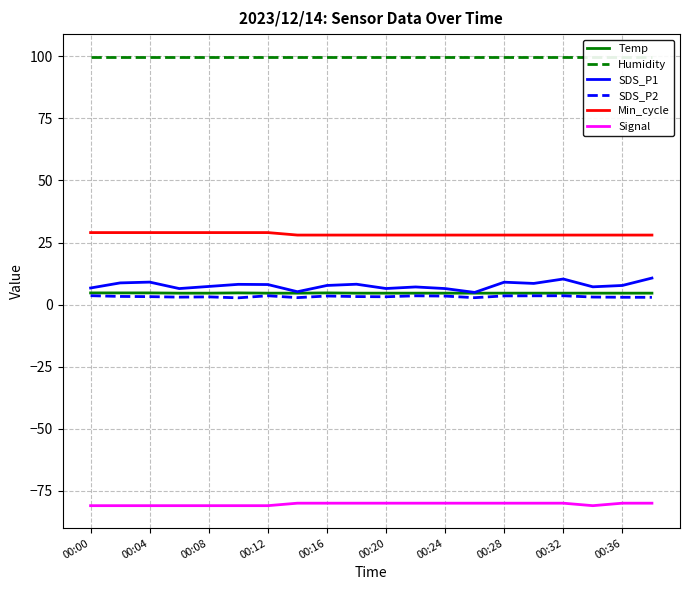

Count the number of data series in this chart.

6